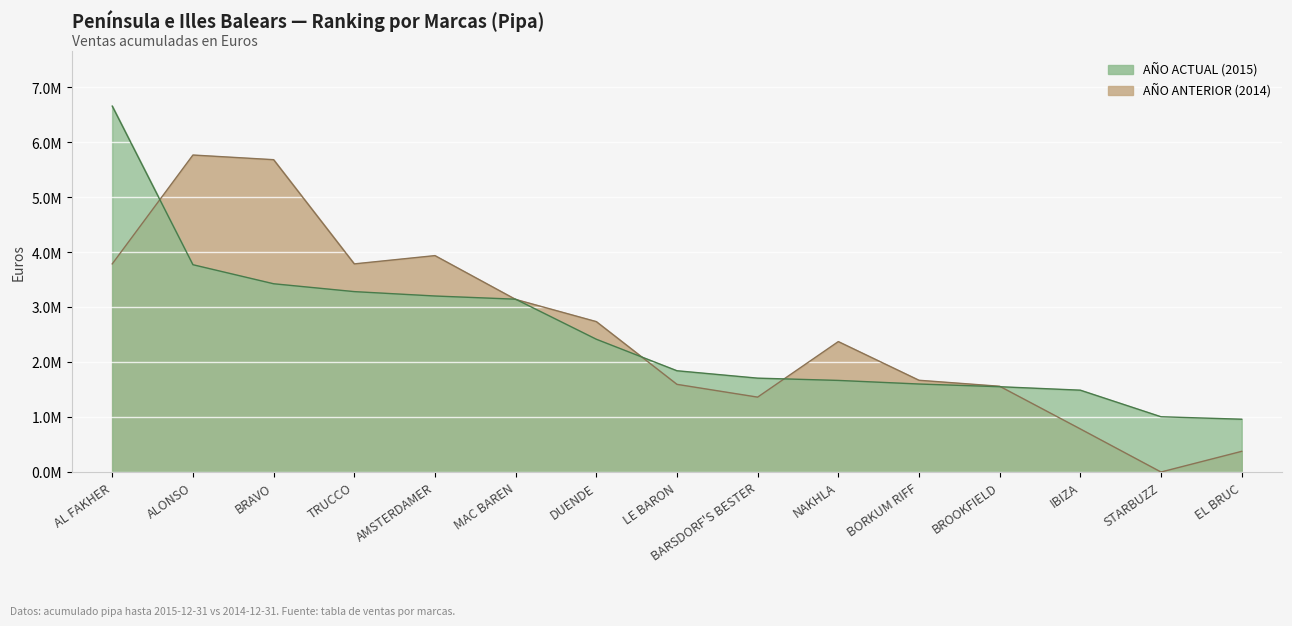

What is the label of the 14th point from the right?

ALONSO